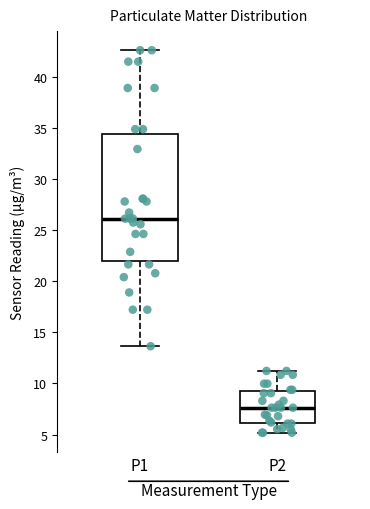

Which box's median line is the highest?

P1